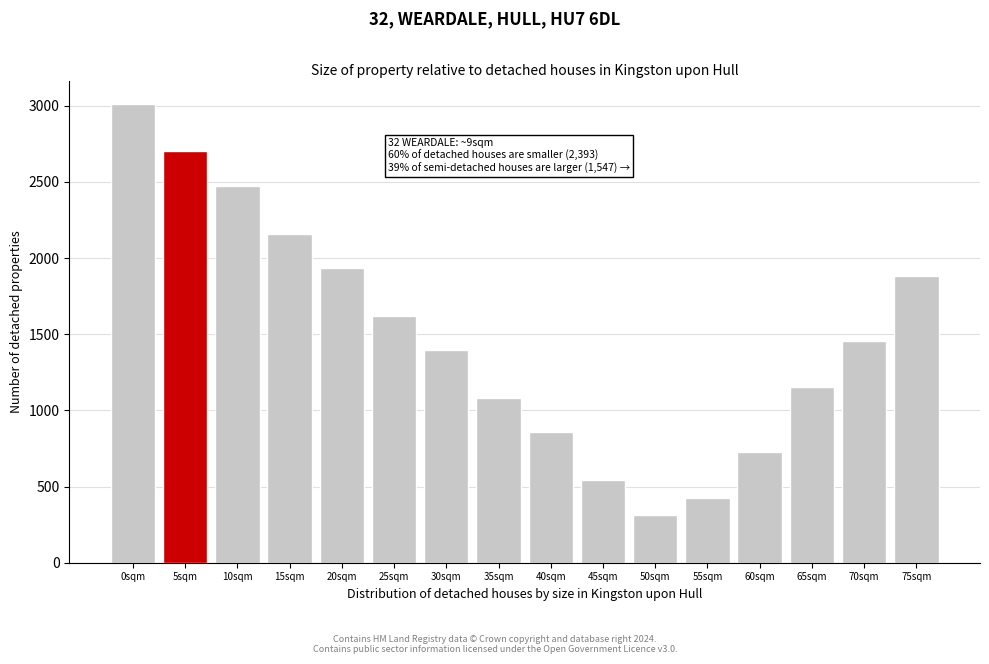

Reading left to right, extract all data points from this chart.

3015	2700	2475	2160	1935	1620	1395	1080	855	540	315	427	729	1156	1458	1885